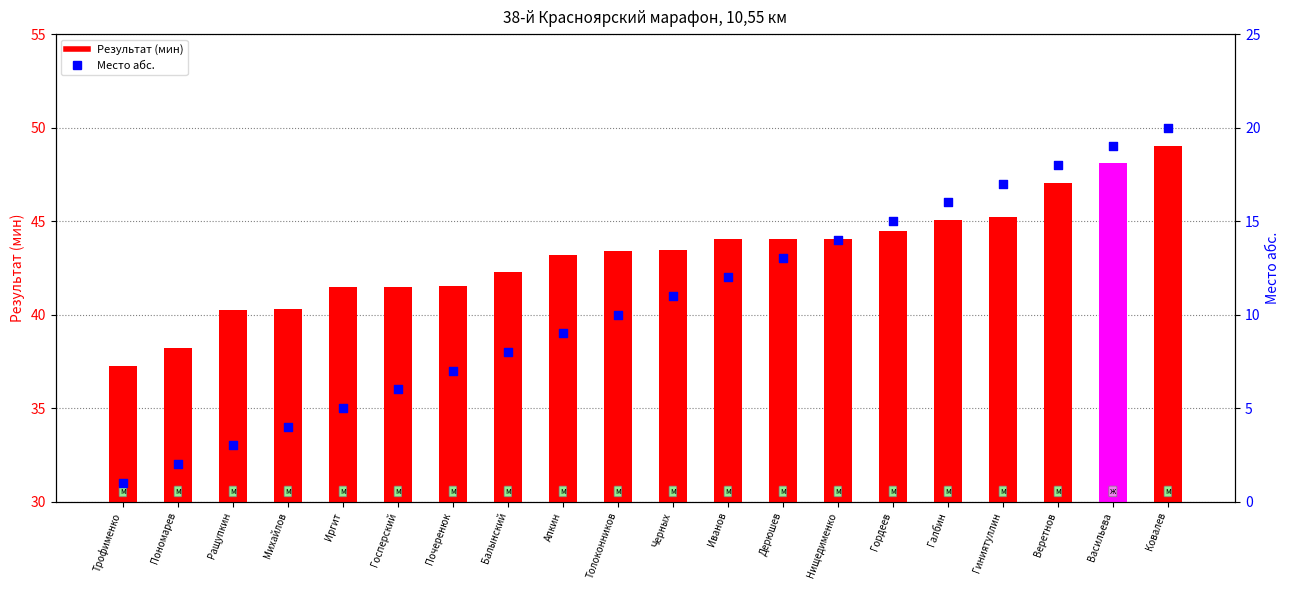

Which series reaches the minimum Y coordinate?

Место абс.